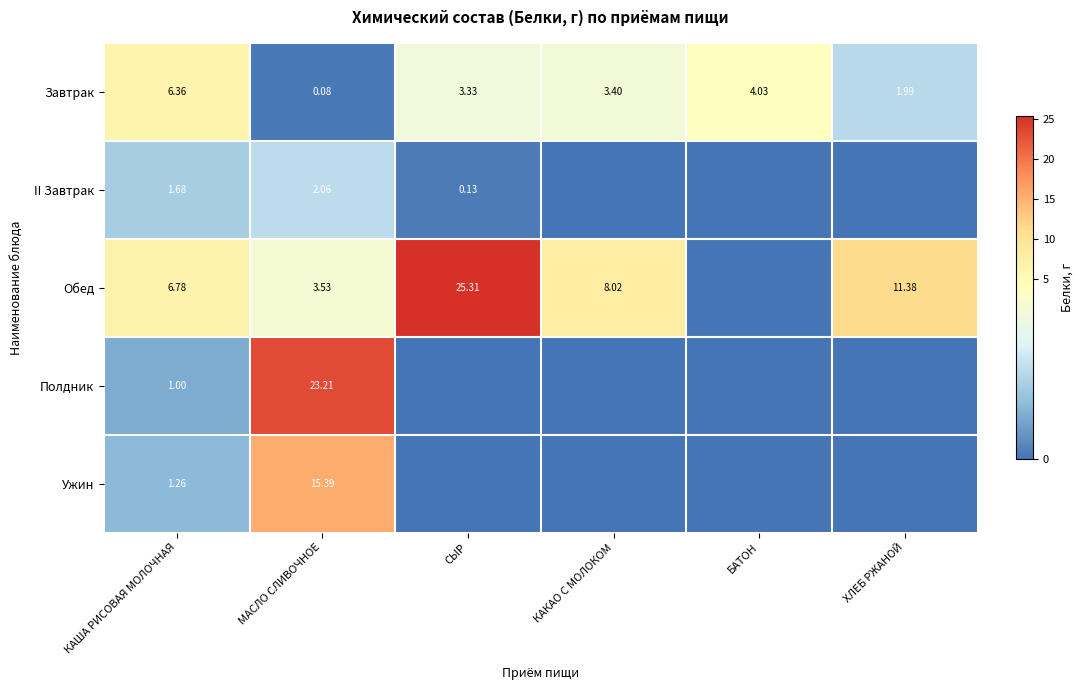

The II Завтрак series shows 2.2 at КАША РИСОВАЯ МОЛОЧНАЯ. True or false?

False